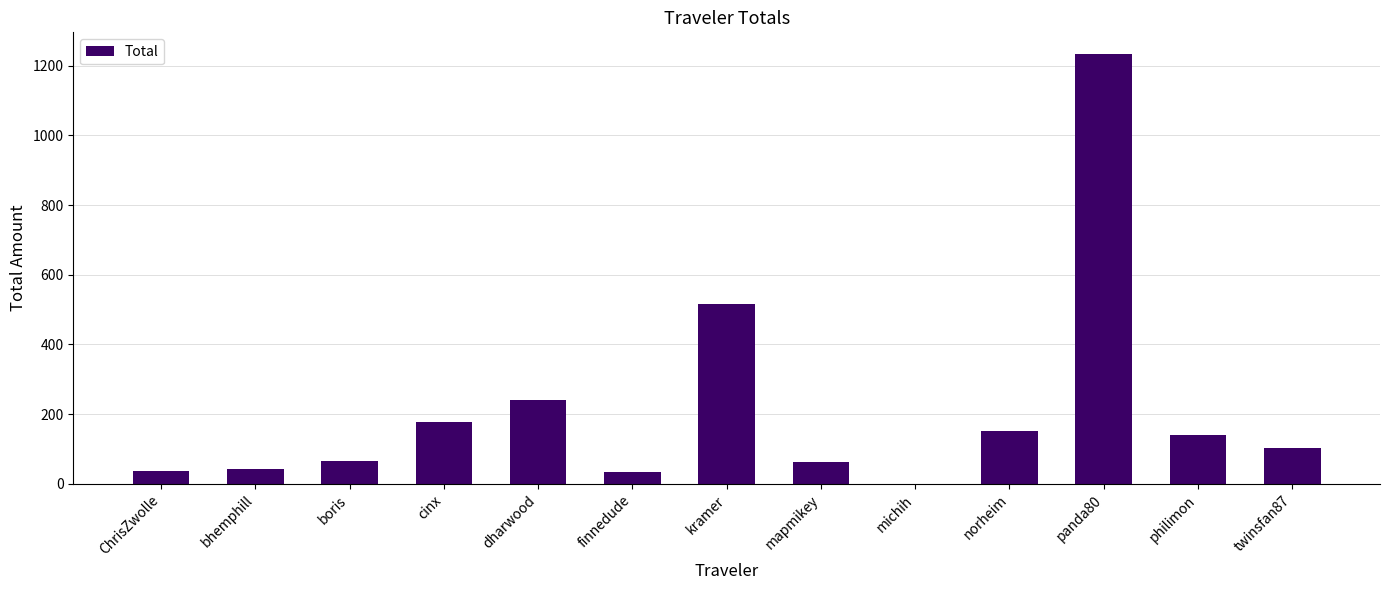

Between dharwood and philimon, which is larger?

dharwood